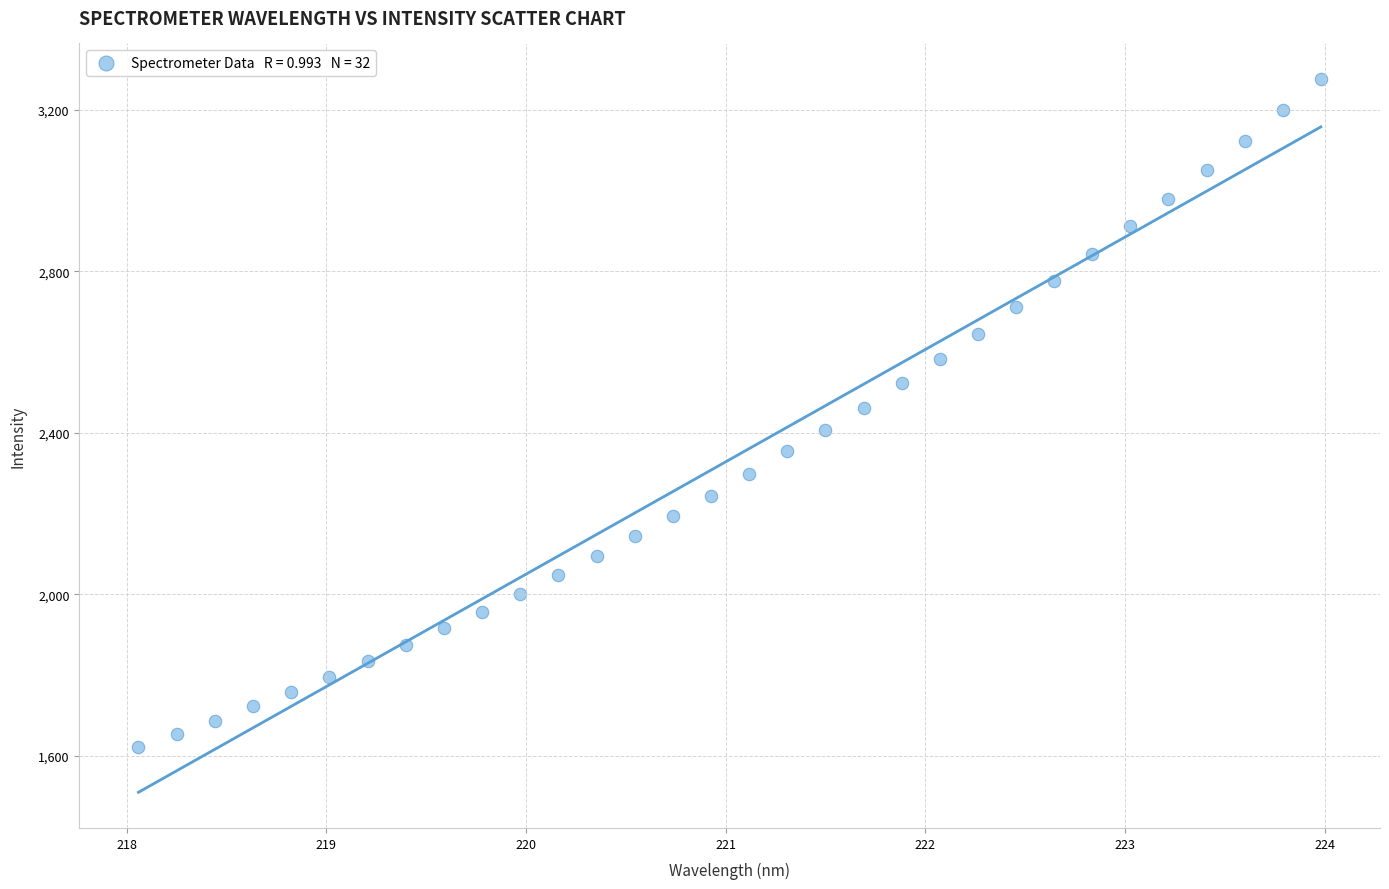

What is the range of Y values (max minus min)?

1654.3